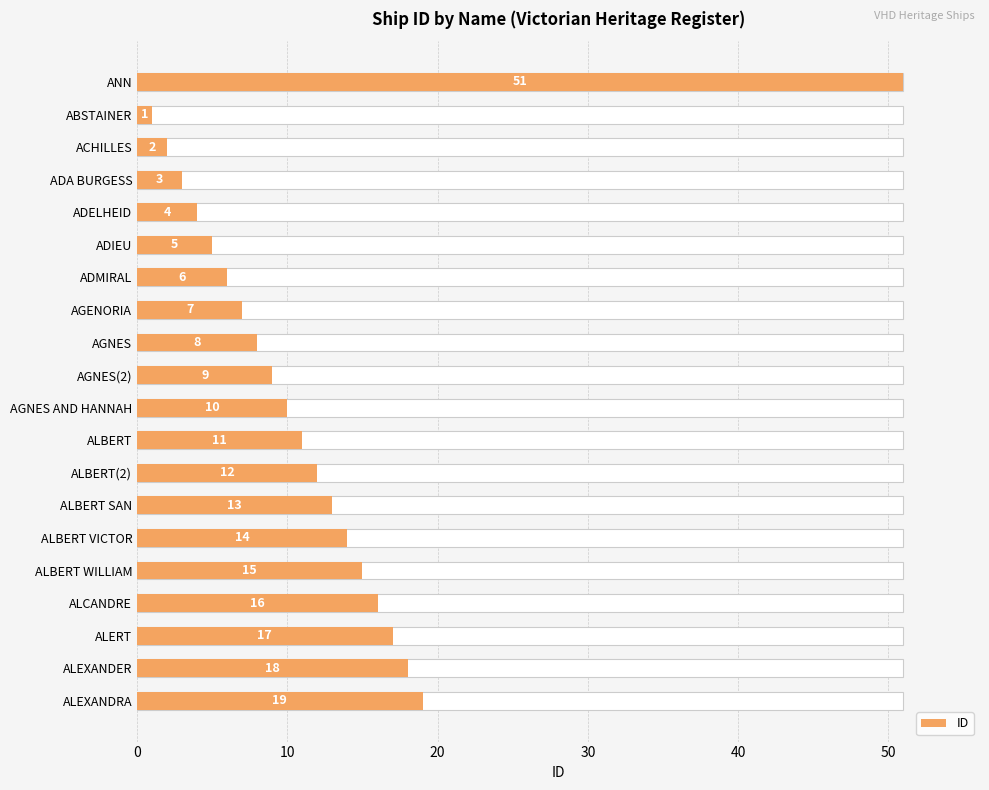

What is the ratio of the value at AGNES to the value at ALBERT VICTOR?

0.6